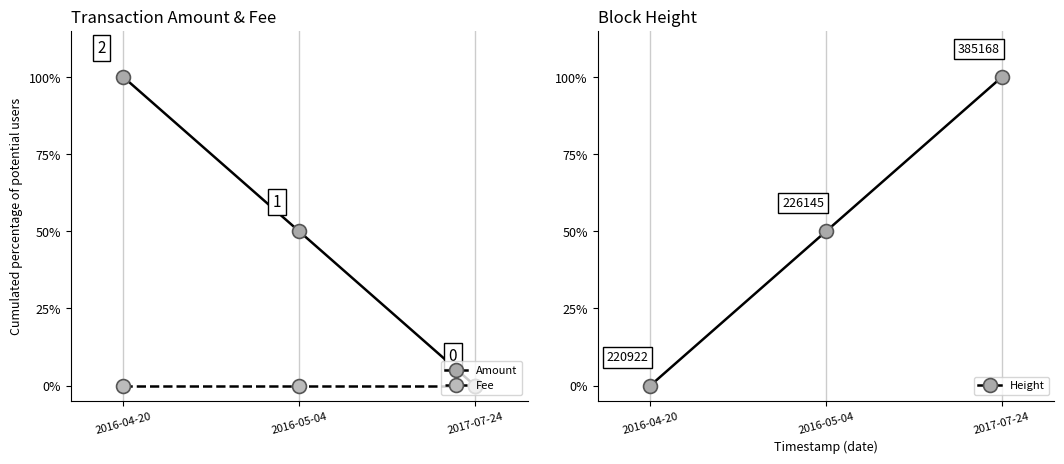

At how many categories does at least one series exceed 81?

2